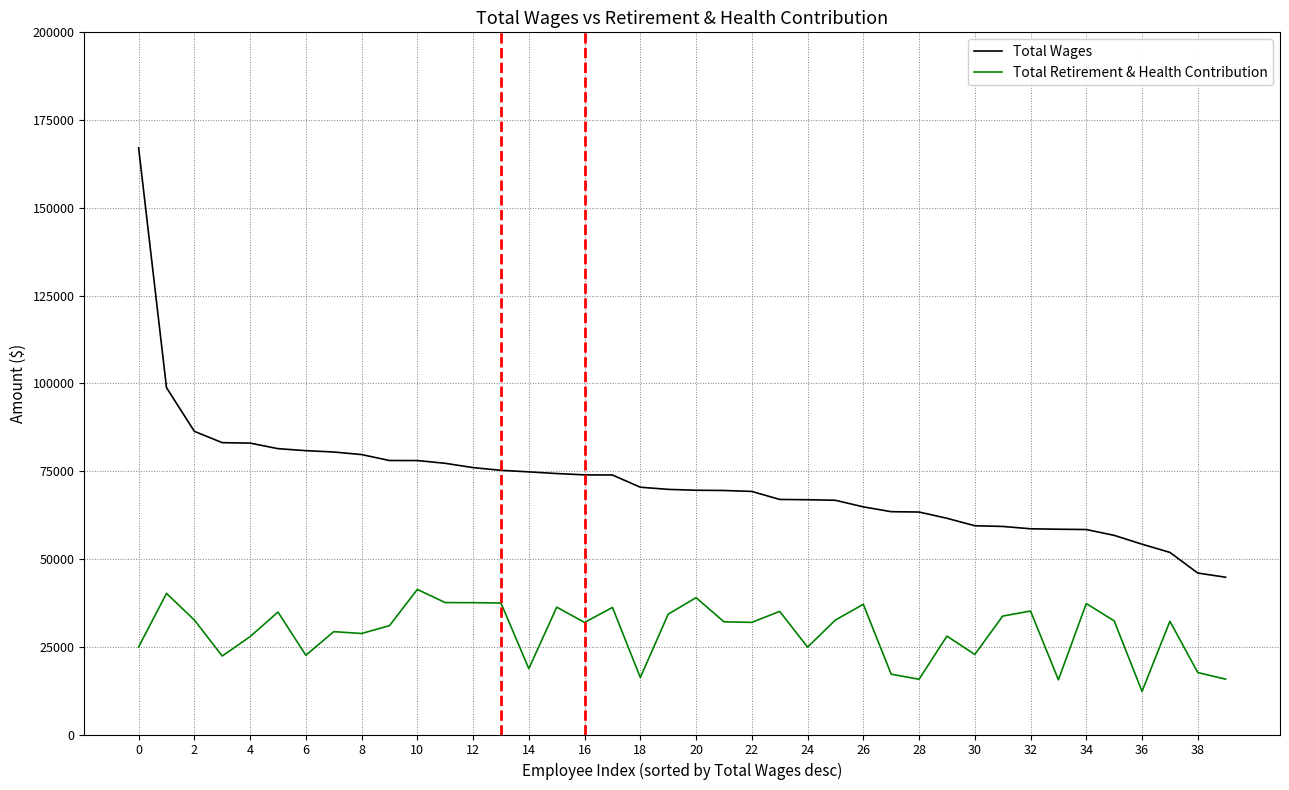

Rank the series by their average value, from lowest to highest.

Total Retirement & Health Contribution, Total Wages